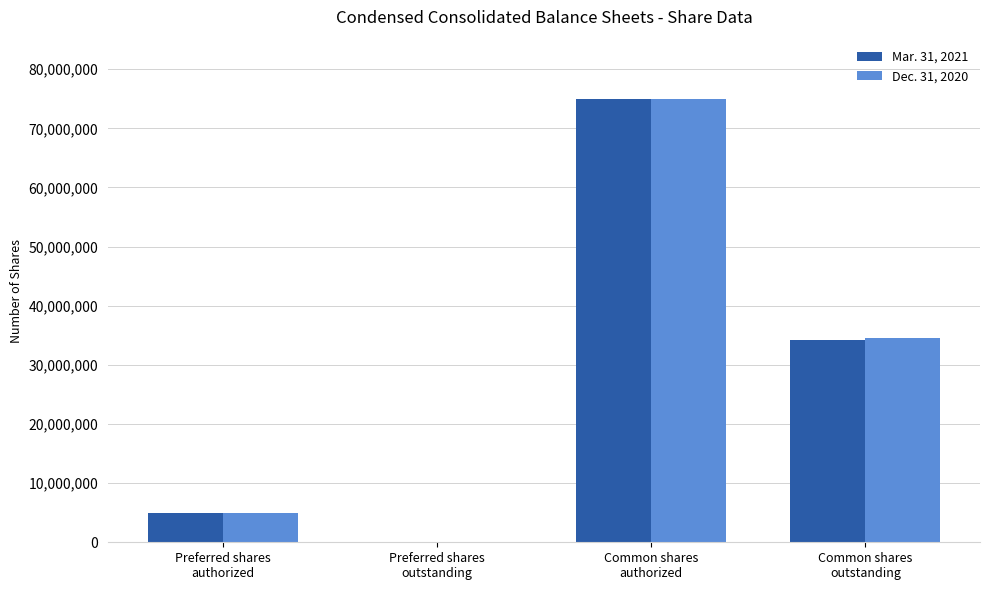

What is the sum of all Mar. 31, 2021 values?

114228000